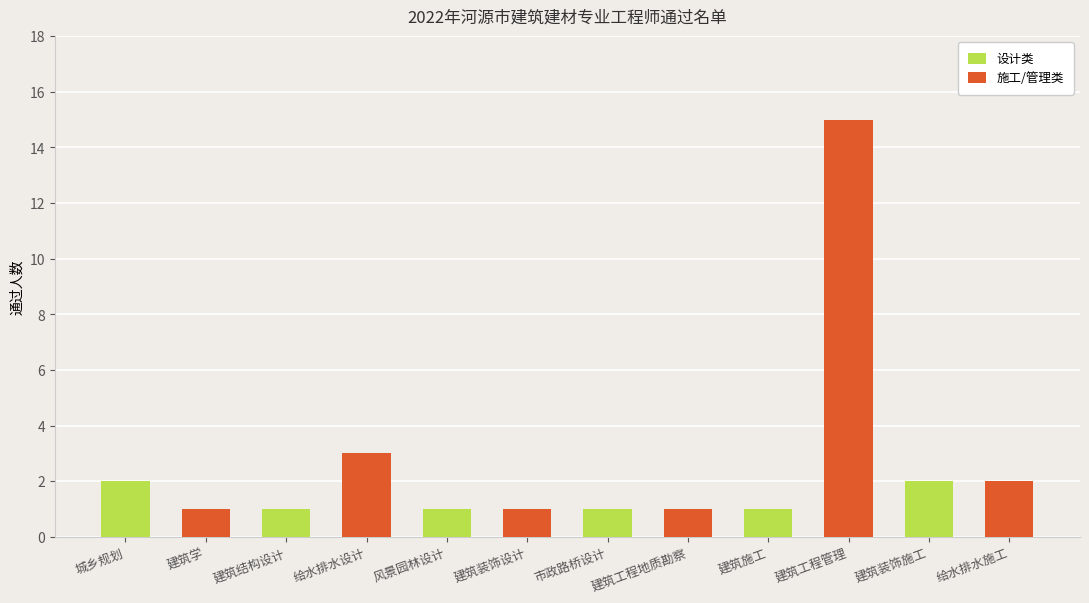

What is the difference between the maximum and minimum values in the 设计类 series?

1